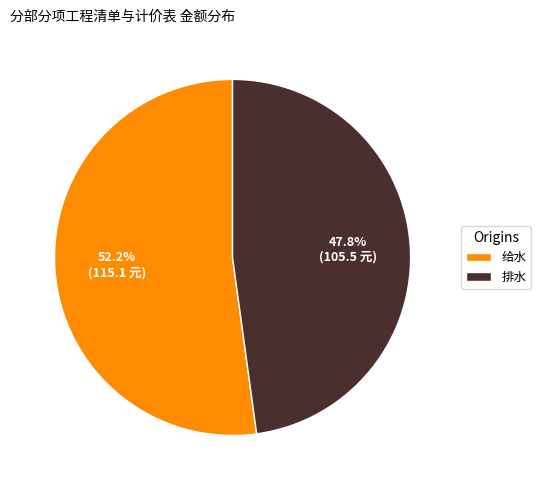

To the nearest percent, what is the combined percentage of 排水 and 给水?

100%